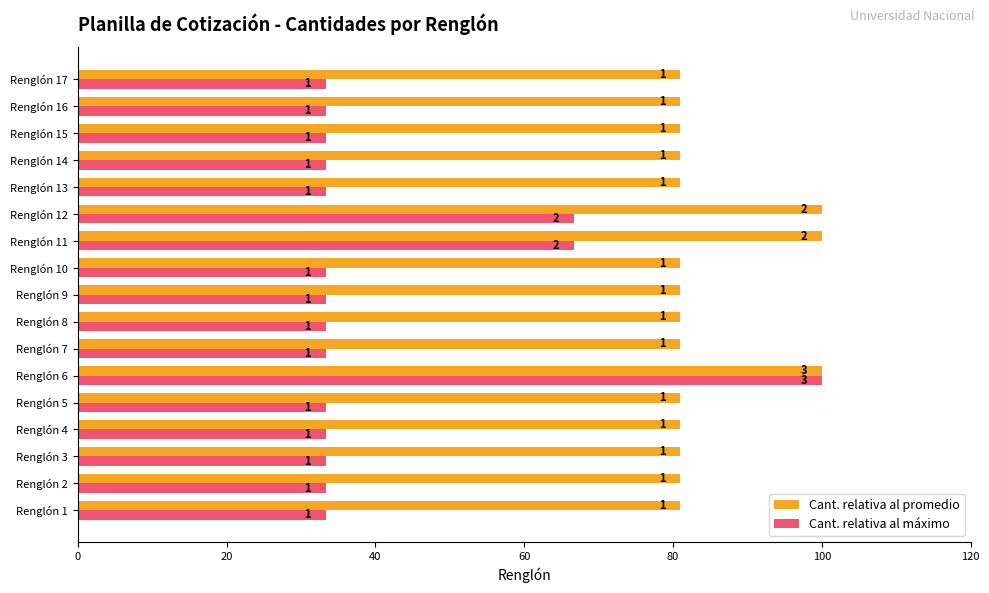

What are all the series names shown in the legend?

Cant. relativa al promedio, Cant. relativa al máximo